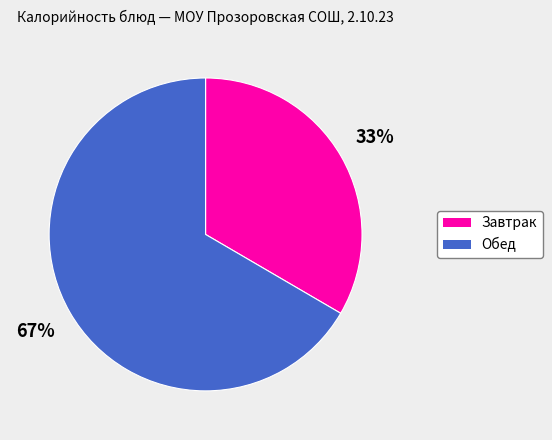

How many segments does this pie chart have?

2